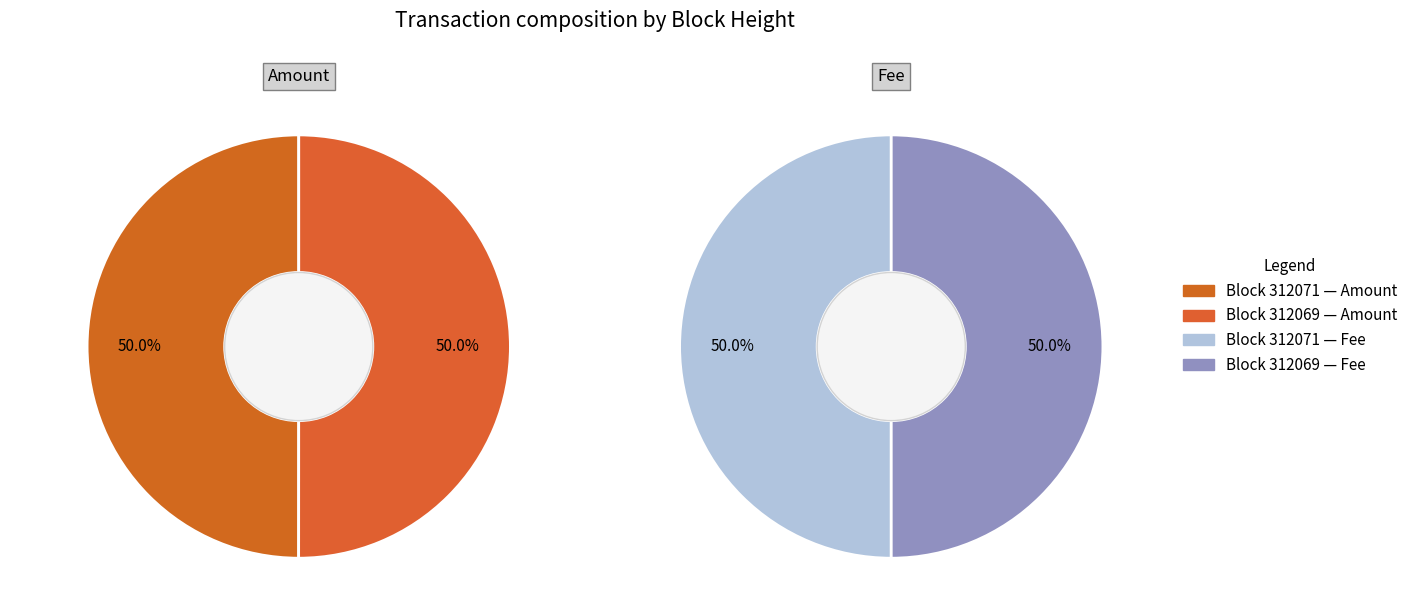

Count the number of slices in the pie.

2